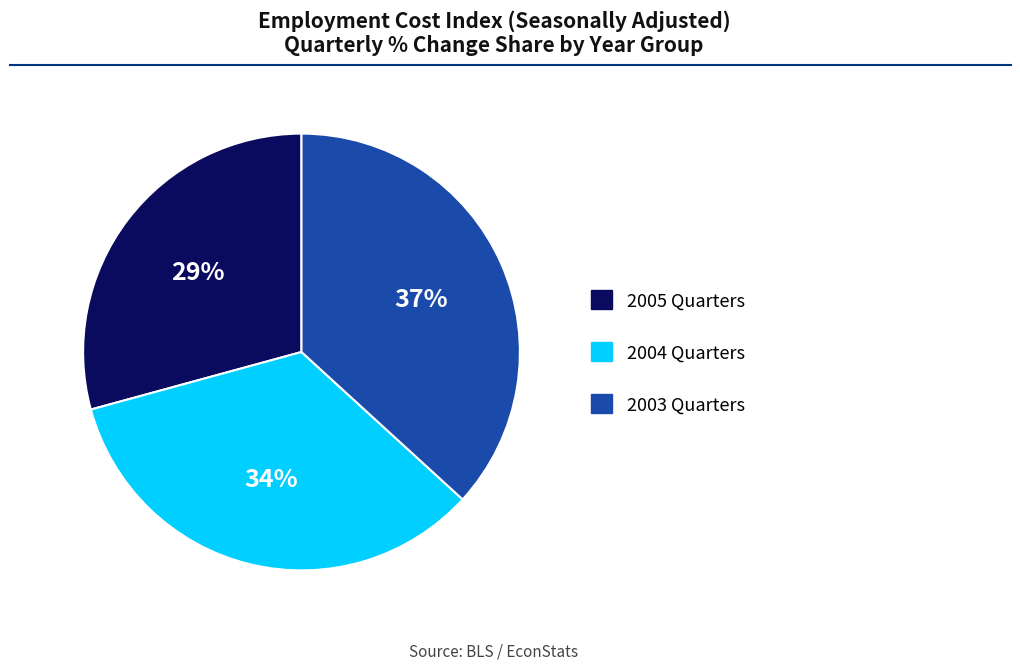

To the nearest percent, what is the difference between the largest and smallest slice percentages?

8%